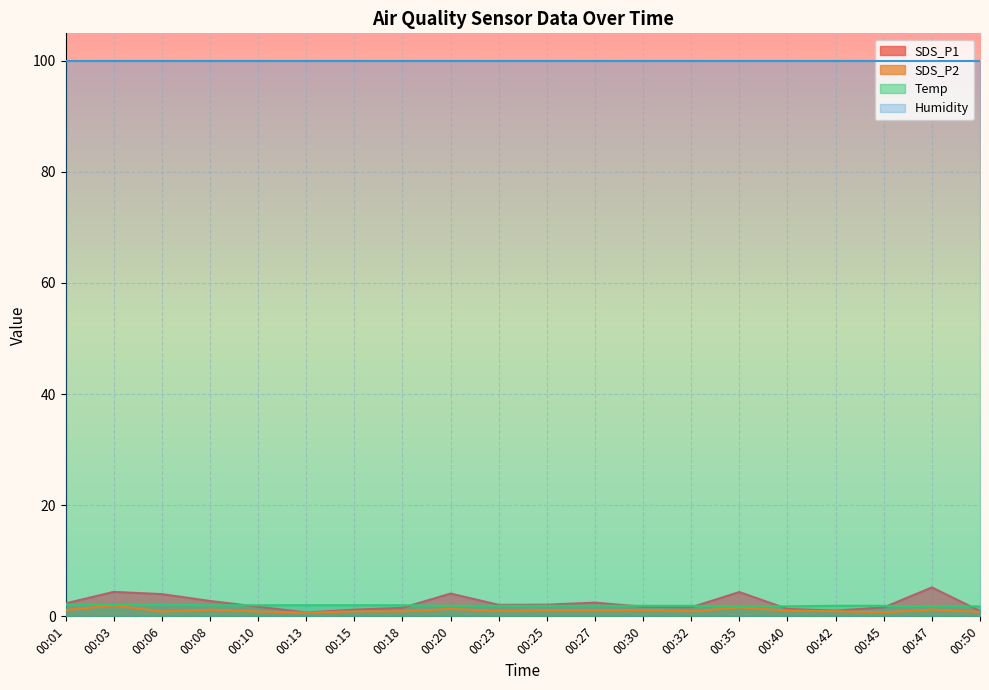

What is the lowest value of the SDS_P2 series?

0.7